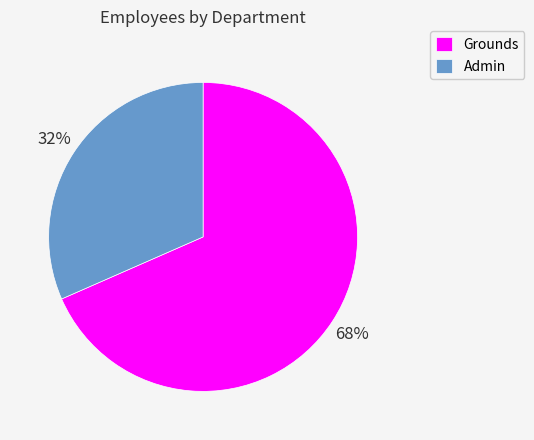

Is there any slice that represents more than half of the pie?

Yes